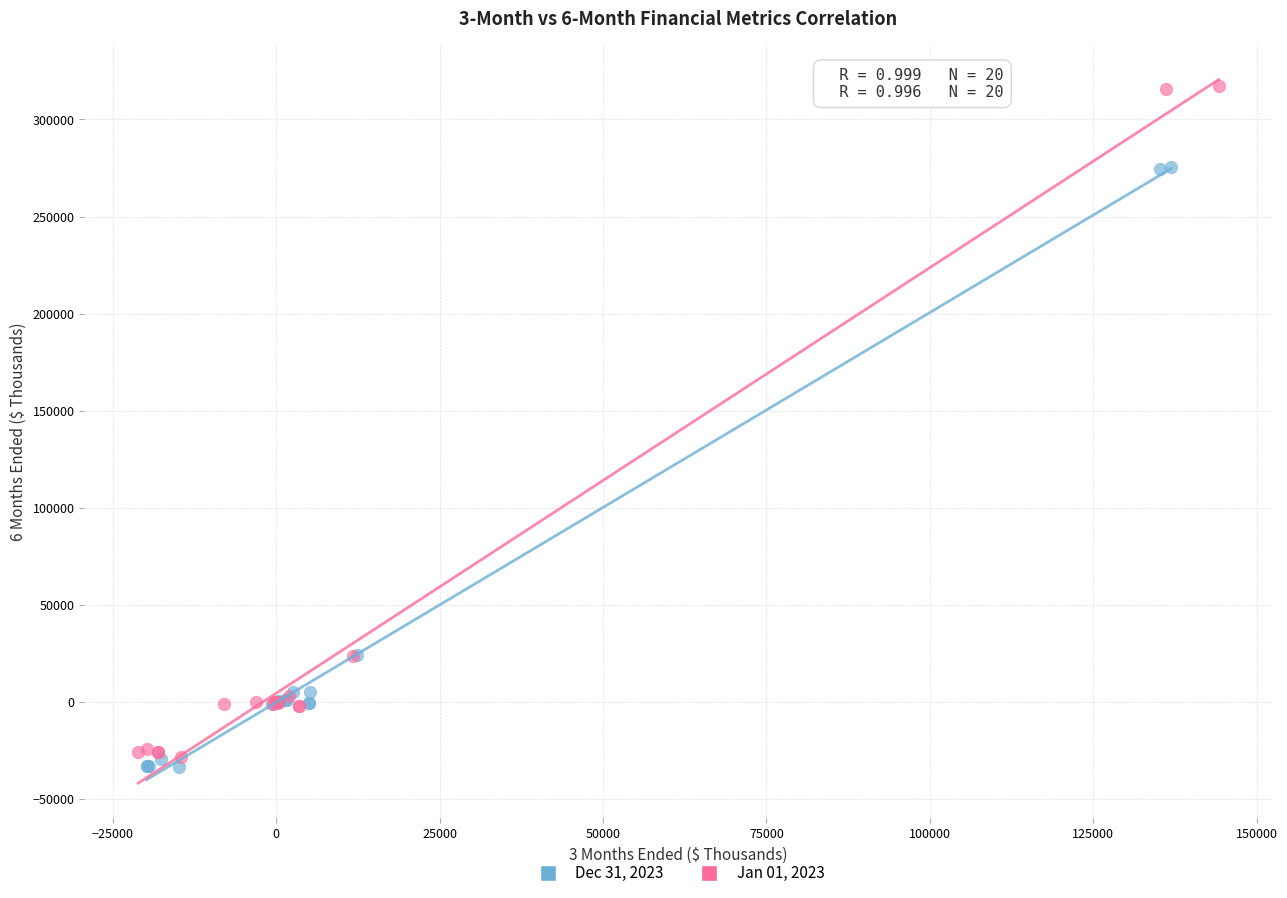

Which series contains the highest Y value?

Jan 01, 2023